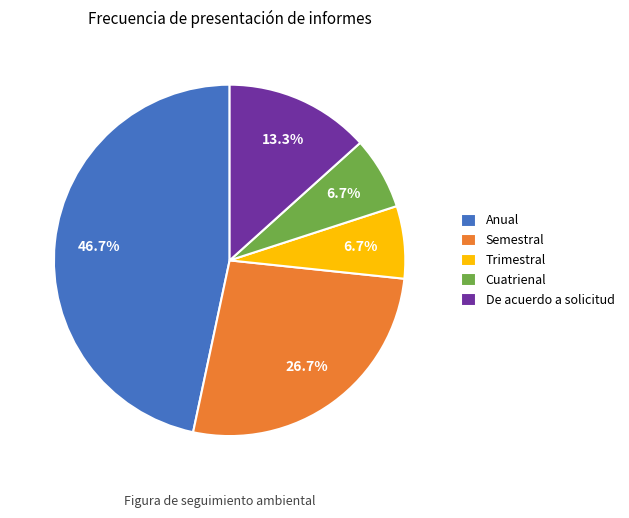

Count the number of slices in the pie.

5